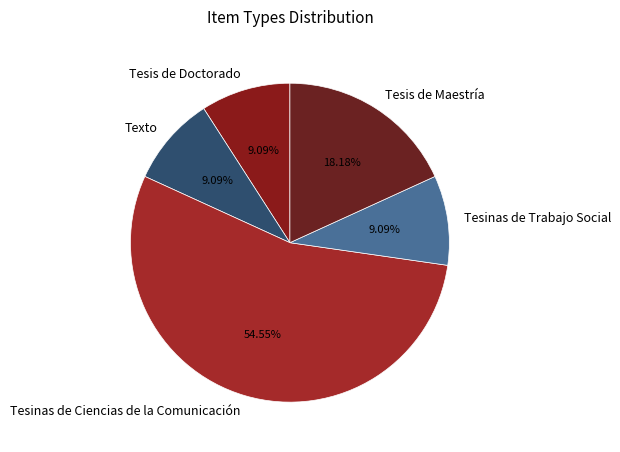

Which slice is the largest?

Tesinas de Ciencias de la Comunicación